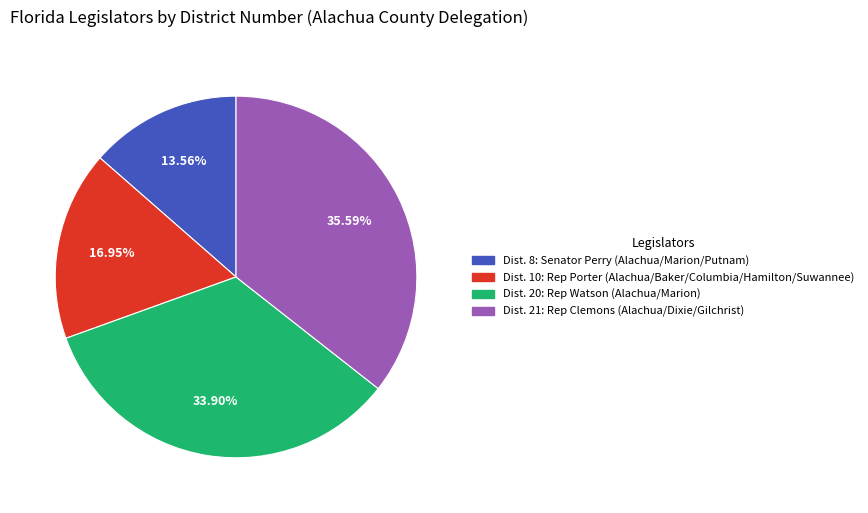

Is there a majority slice in this chart?

No